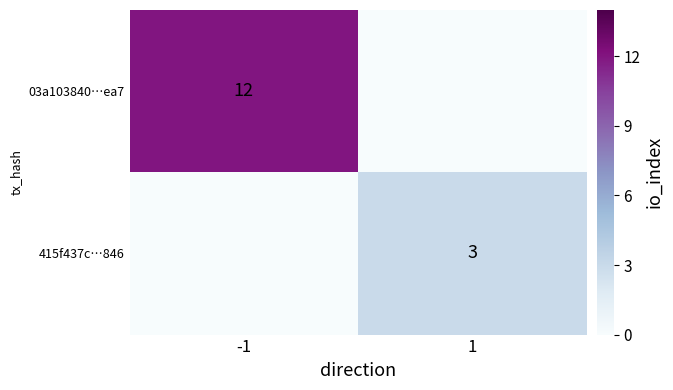

True or false: 415f437c…846 has a value of 5 at 1.

False